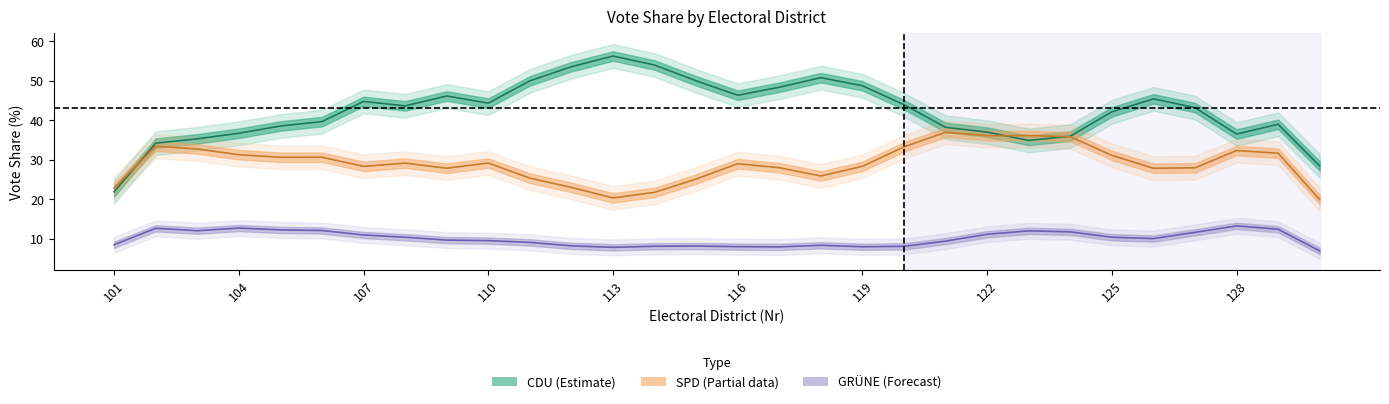

Is it true that CDU_Proz equals 64.1 at 121?

False